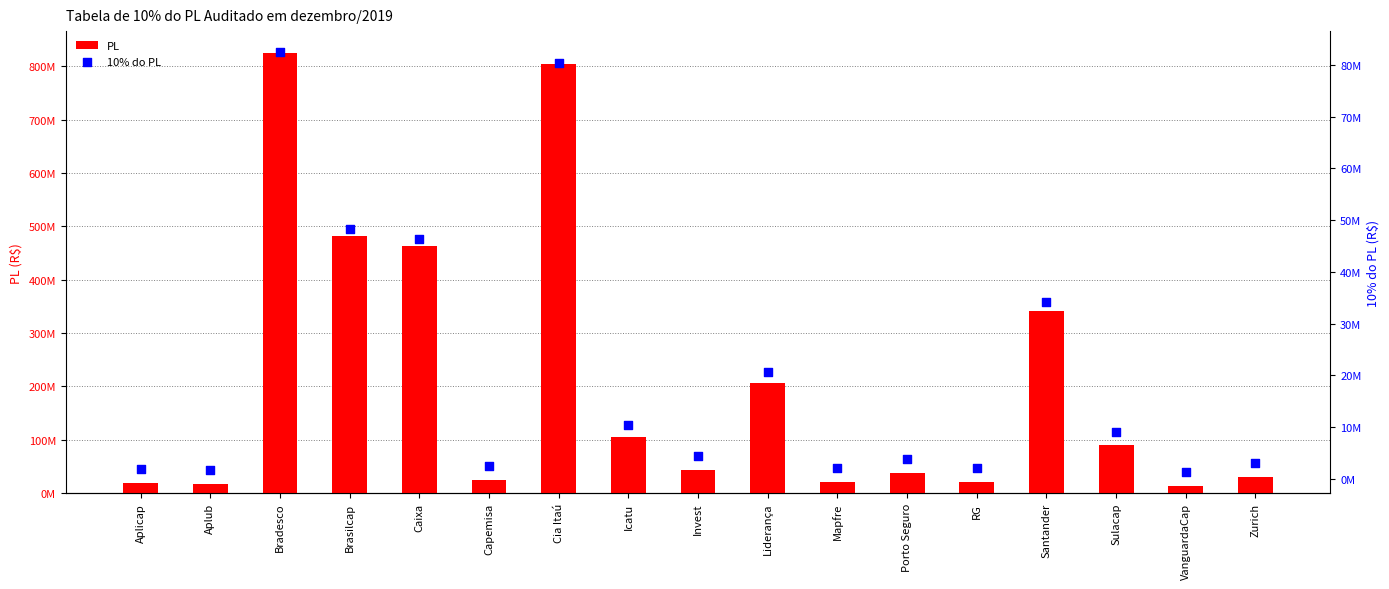

At how many categories does at least one series exceed 540403982?

2